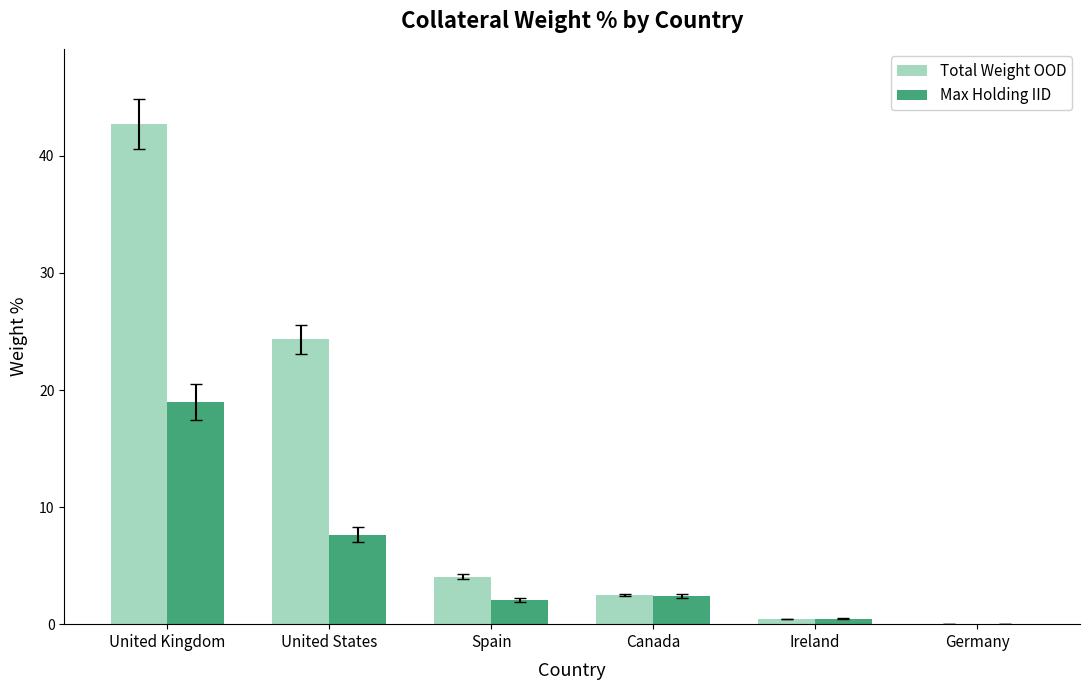

Which series has the largest total across all categories?

Total Weight OOD